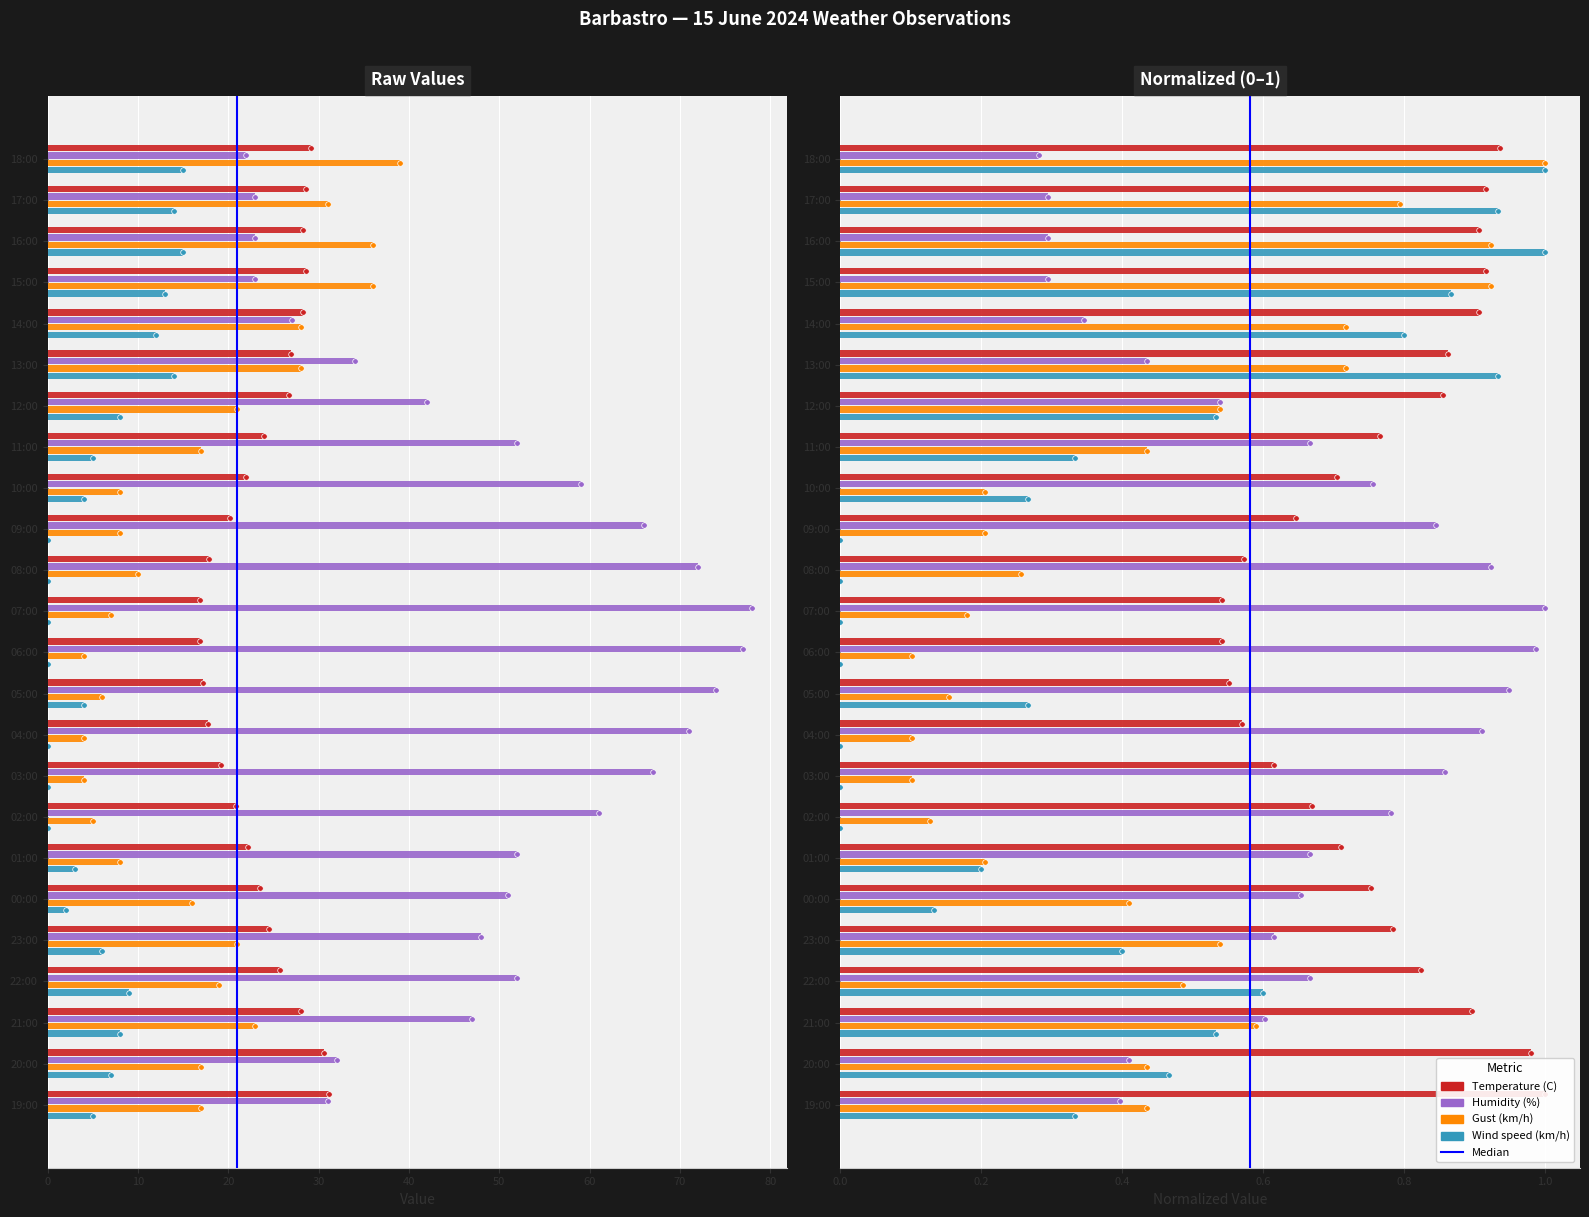

What is the average value of the Wind speed (km/h) series?

6.0